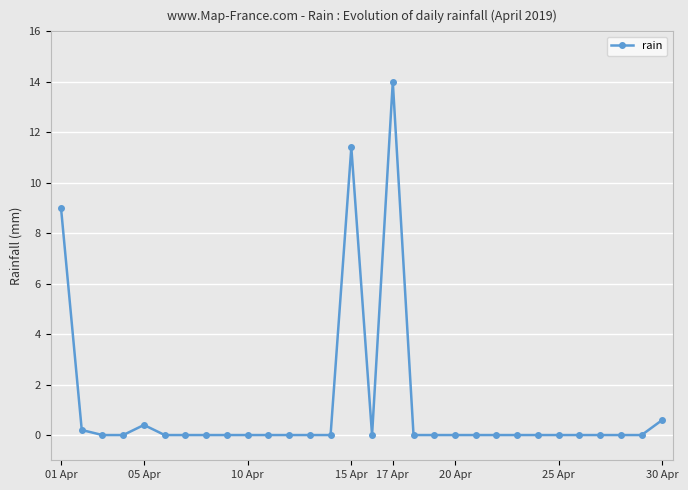

What is the difference between the maximum and minimum values?

14.0